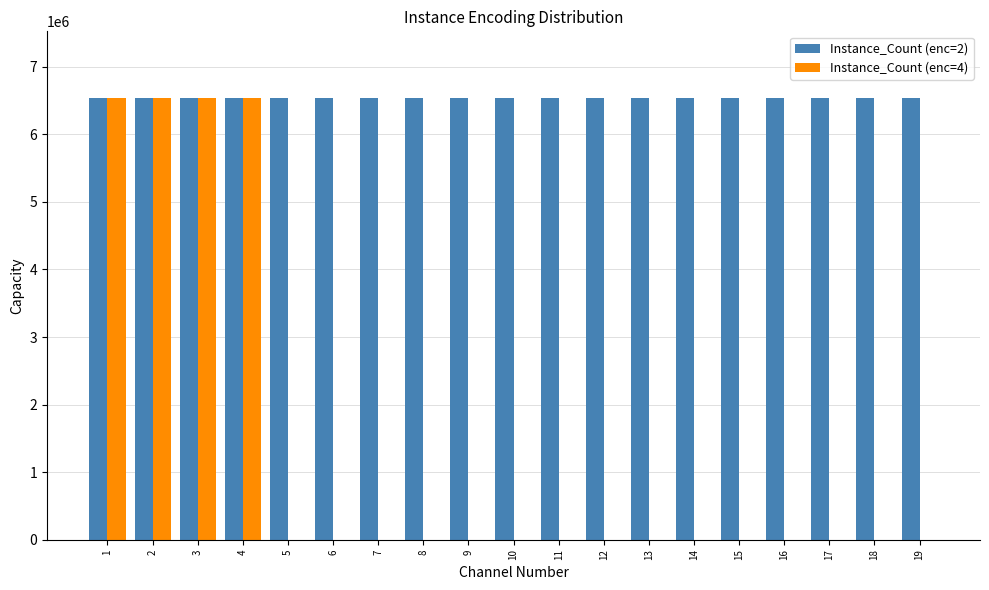

The value of Instance_Count (enc=4) at 13 is 3151165. True or false?

False